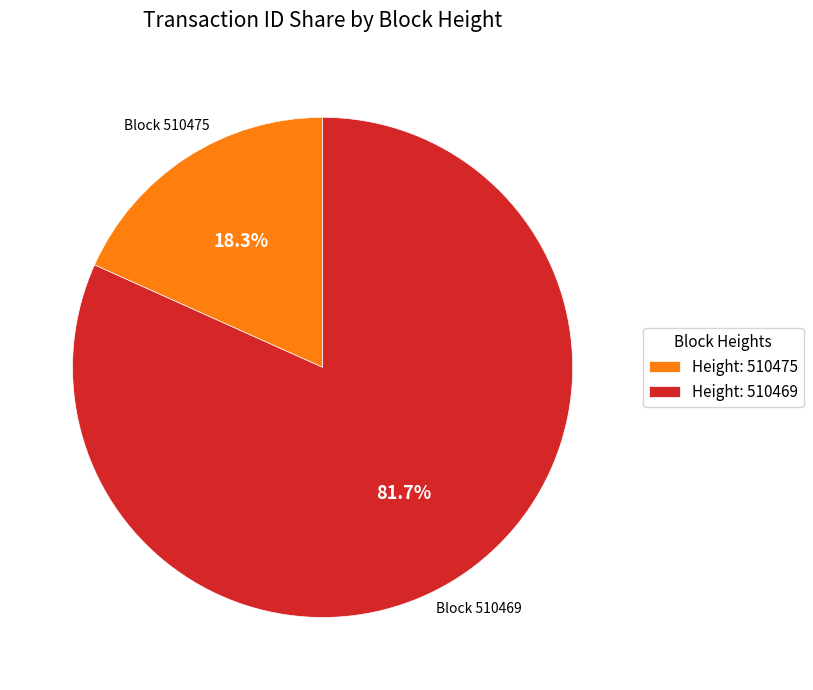

To the nearest percent, what is the difference between the largest and smallest slice percentages?

63%